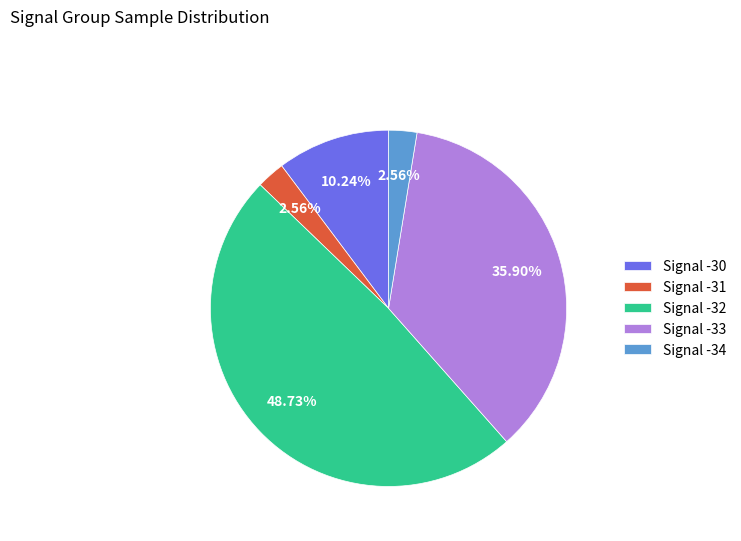

What is the ratio of the value at Signal -32 to the value at Signal -33?

1.4